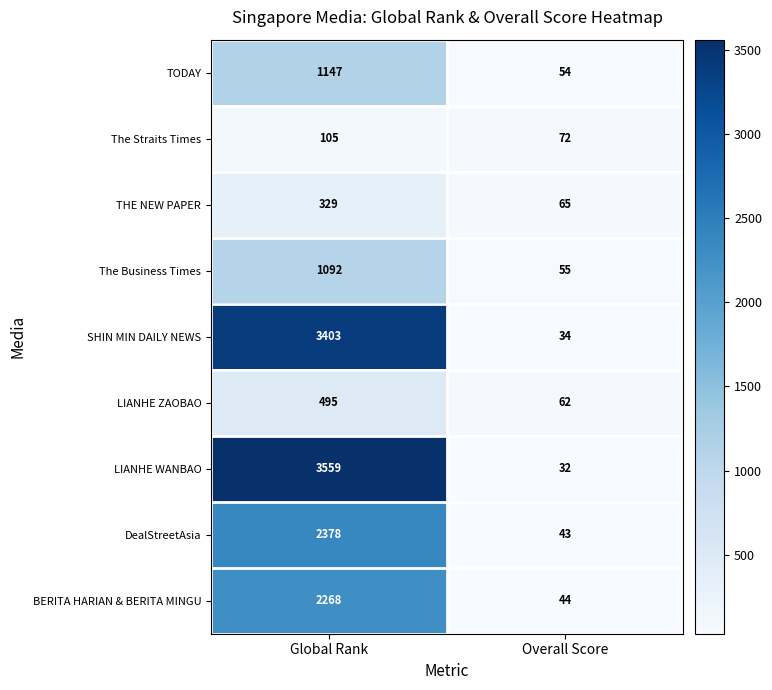

What is the total value across all series at Overall Score?

461